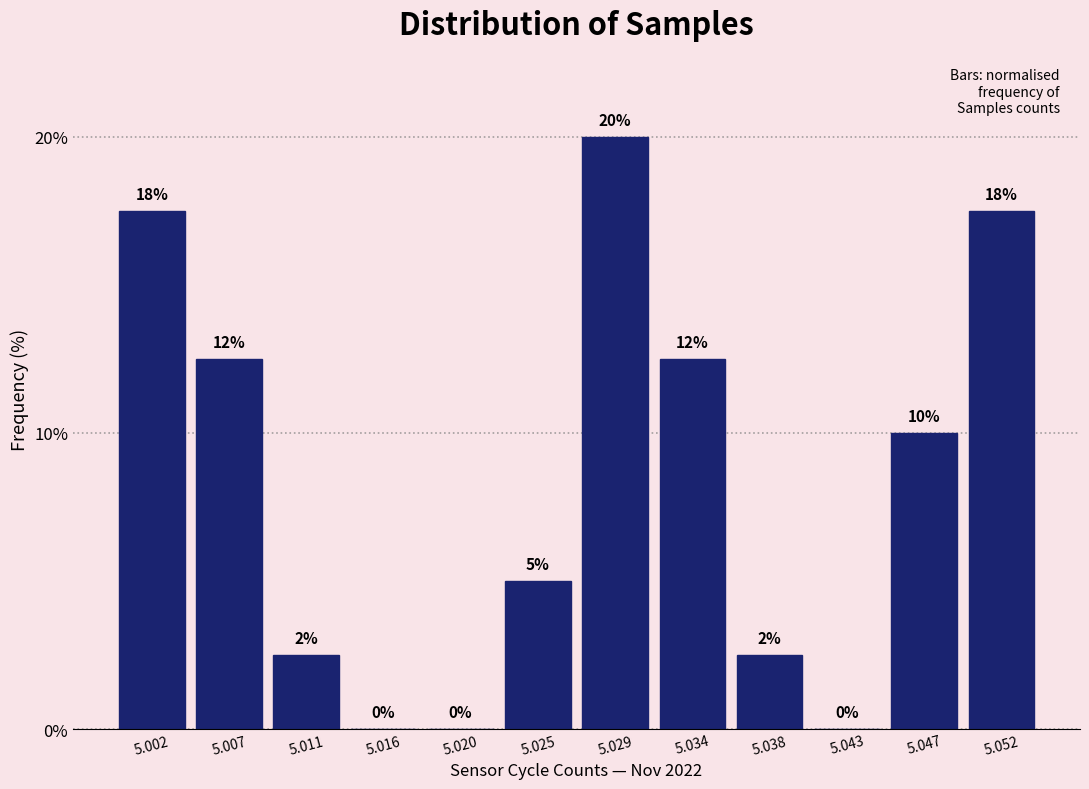

What is the approximate value at 5.052?

17.5